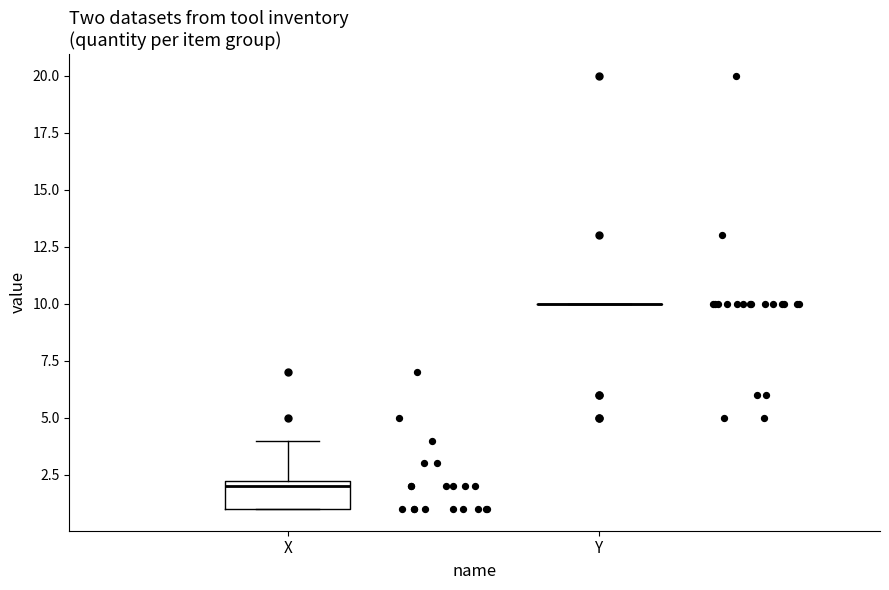

Reading left to right, read every box against the y-axis: the position of its median line, the range the box covers, and the ends of its whiskers. The values are not printed on the chart, so give them approximately, as read against the axis.

X: median 2.0, box 1.0 to 2.5, whiskers 1.0 to 4.0
Y: box collapsed to a line at 10.0, whiskers 10.0 to 10.0